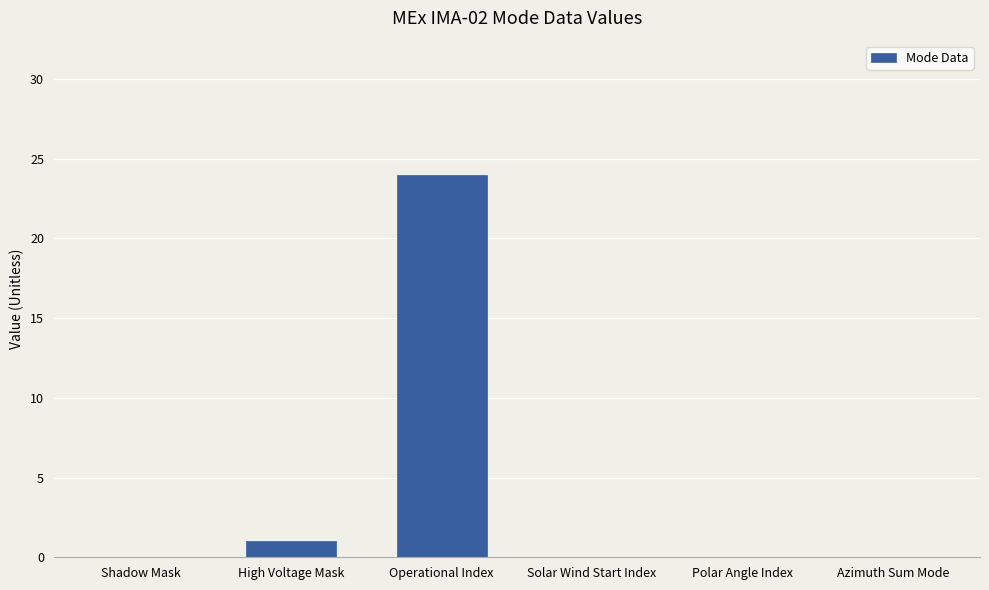

What is the greatest value displayed?

24